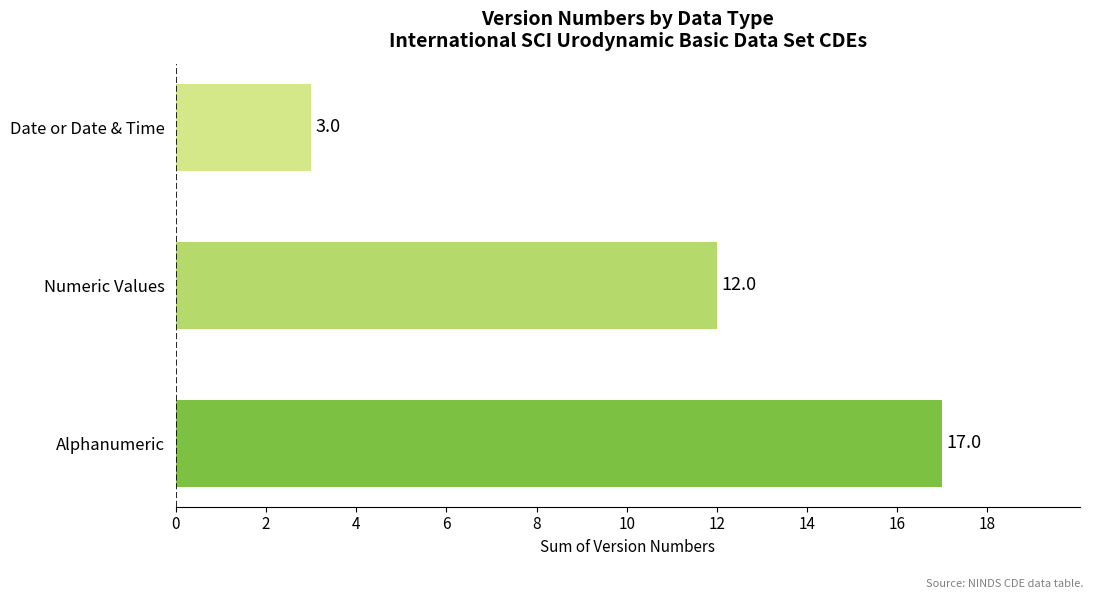

Approximately how many times larger is the value at Alphanumeric compared to Date or Date & Time?

5.7